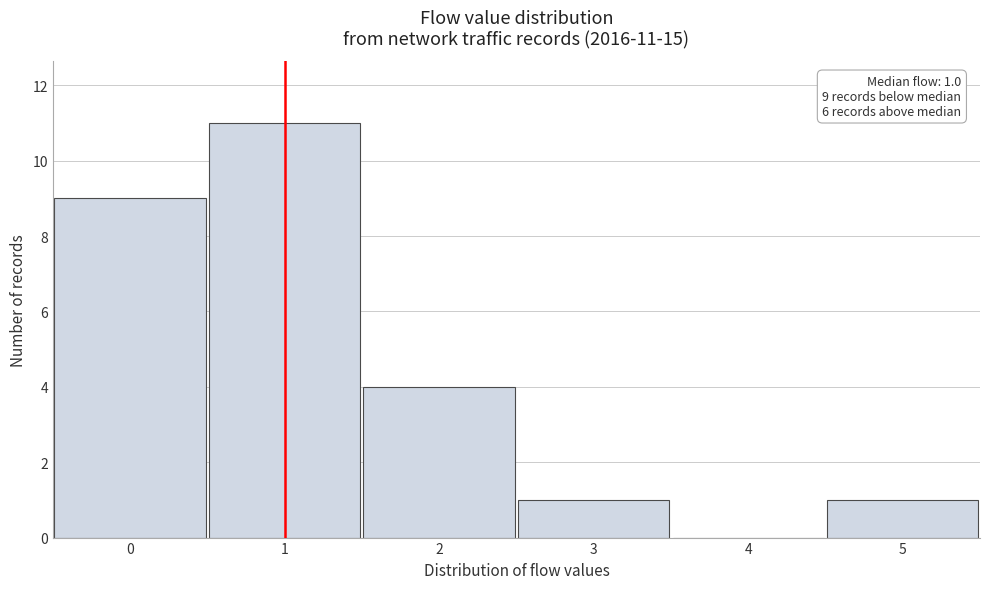

Over which range of the x-axis is the bar tallest?

0.5 to 1.5